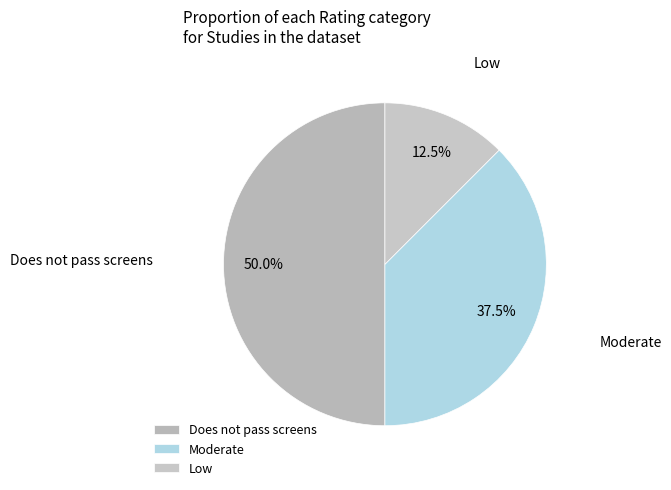

What percentage do Low and Does not pass screens together represent?

62.5%